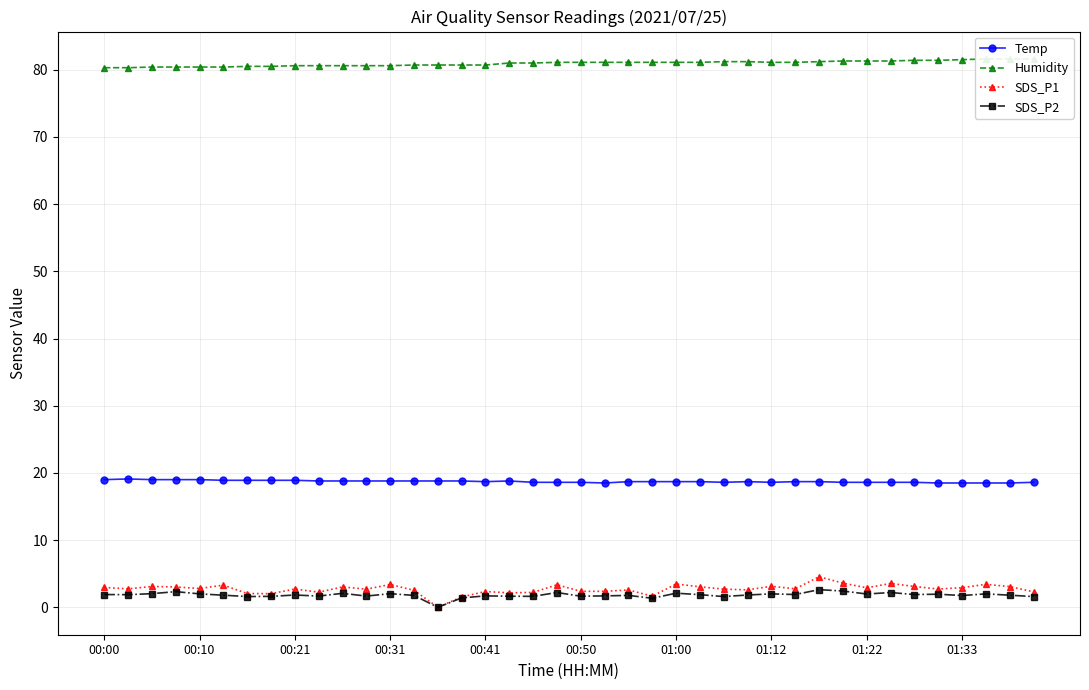

True or false: Temp and SDS_P1 intersect in this chart.

False